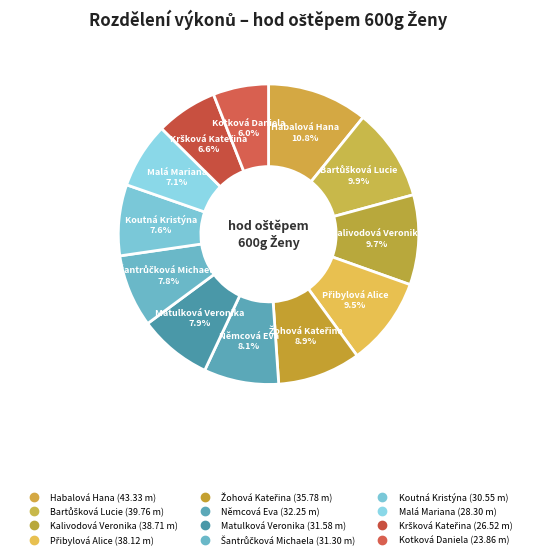

Combined, do Koutná Kristýna and Němcová Eva account for over 50%?

No